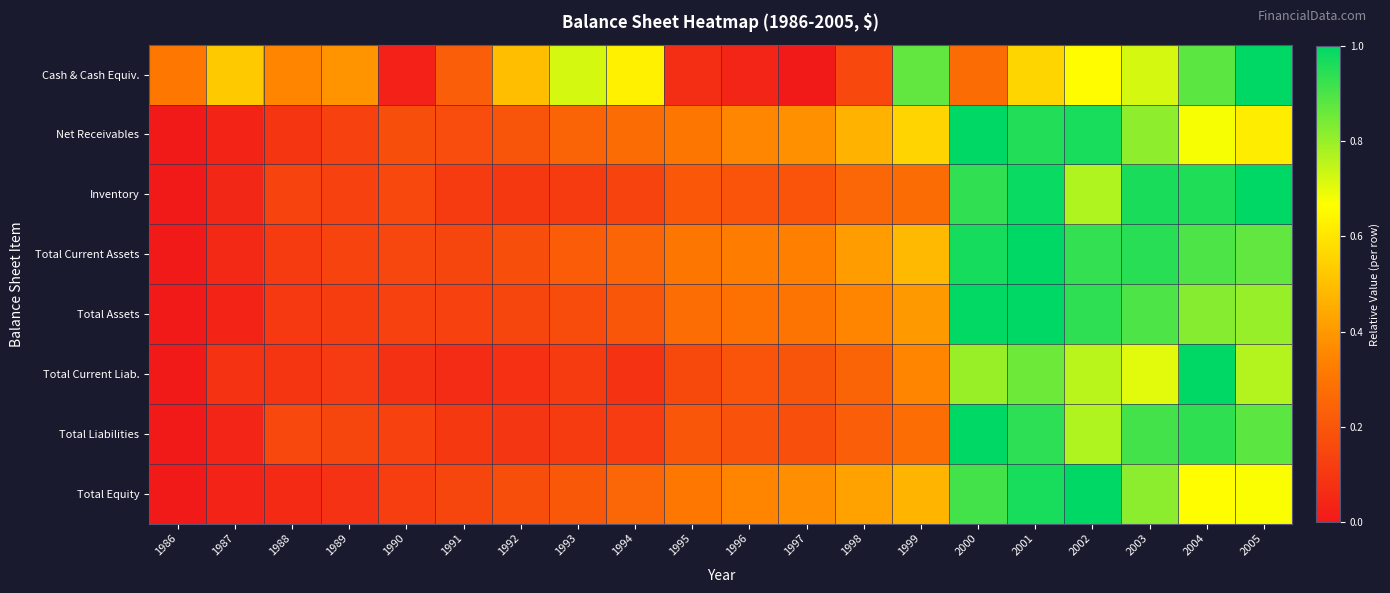

Reading left to right, transcribe all the data shown in this chart.

Cash & Cash Equiv.: 1986=0.3	1987=0.5	1988=0.3	1989=0.4	1990=0.0	1991=0.2	1992=0.5	1993=0.7	1994=0.6	1995=0.1	1996=0.0	1997=0.0	1998=0.2	1999=0.9	2000=0.3	2001=0.6	2002=0.7	2003=0.7	2004=0.9	2005=1.0
Net Receivables: 1986=0.0	1987=0.0	1988=0.1	1989=0.1	1990=0.2	1991=0.2	1992=0.2	1993=0.2	1994=0.3	1995=0.3	1996=0.4	1997=0.4	1998=0.5	1999=0.6	2000=1.0	2001=1.0	2002=1.0	2003=0.8	2004=0.7	2005=0.6
Inventory: 1986=0.0	1987=0.0	1988=0.1	1989=0.1	1990=0.2	1991=0.1	1992=0.1	1993=0.1	1994=0.1	1995=0.2	1996=0.2	1997=0.2	1998=0.3	1999=0.3	2000=0.9	2001=1.0	2002=0.8	2003=1.0	2004=1.0	2005=1.0
Total Current Assets: 1986=0.0	1987=0.1	1988=0.1	1989=0.1	1990=0.1	1991=0.1	1992=0.2	1993=0.2	1994=0.2	1995=0.3	1996=0.3	1997=0.3	1998=0.4	1999=0.5	2000=1.0	2001=1.0	2002=0.9	2003=0.9	2004=0.9	2005=0.9
Total Assets: 1986=0.0	1987=0.0	1988=0.1	1989=0.1	1990=0.1	1991=0.1	1992=0.1	1993=0.2	1994=0.2	1995=0.3	1996=0.3	1997=0.3	1998=0.4	1999=0.4	2000=1.0	2001=1.0	2002=0.9	2003=0.9	2004=0.8	2005=0.8
Total Current Liab.: 1986=0.0	1987=0.1	1988=0.1	1989=0.1	1990=0.1	1991=0.1	1992=0.1	1993=0.1	1994=0.1	1995=0.2	1996=0.2	1997=0.2	1998=0.2	1999=0.3	2000=0.8	2001=0.9	2002=0.8	2003=0.7	2004=1.0	2005=0.8
Total Liabilities: 1986=0.0	1987=0.0	1988=0.2	1989=0.1	1990=0.1	1991=0.1	1992=0.1	1993=0.1	1994=0.1	1995=0.2	1996=0.2	1997=0.2	1998=0.2	1999=0.3	2000=1.0	2001=0.9	2002=0.8	2003=0.9	2004=0.9	2005=0.9
Total Equity: 1986=0.0	1987=0.0	1988=0.1	1989=0.1	1990=0.1	1991=0.1	1992=0.2	1993=0.2	1994=0.3	1995=0.3	1996=0.3	1997=0.4	1998=0.4	1999=0.5	2000=0.9	2001=1.0	2002=1.0	2003=0.8	2004=0.7	2005=0.7